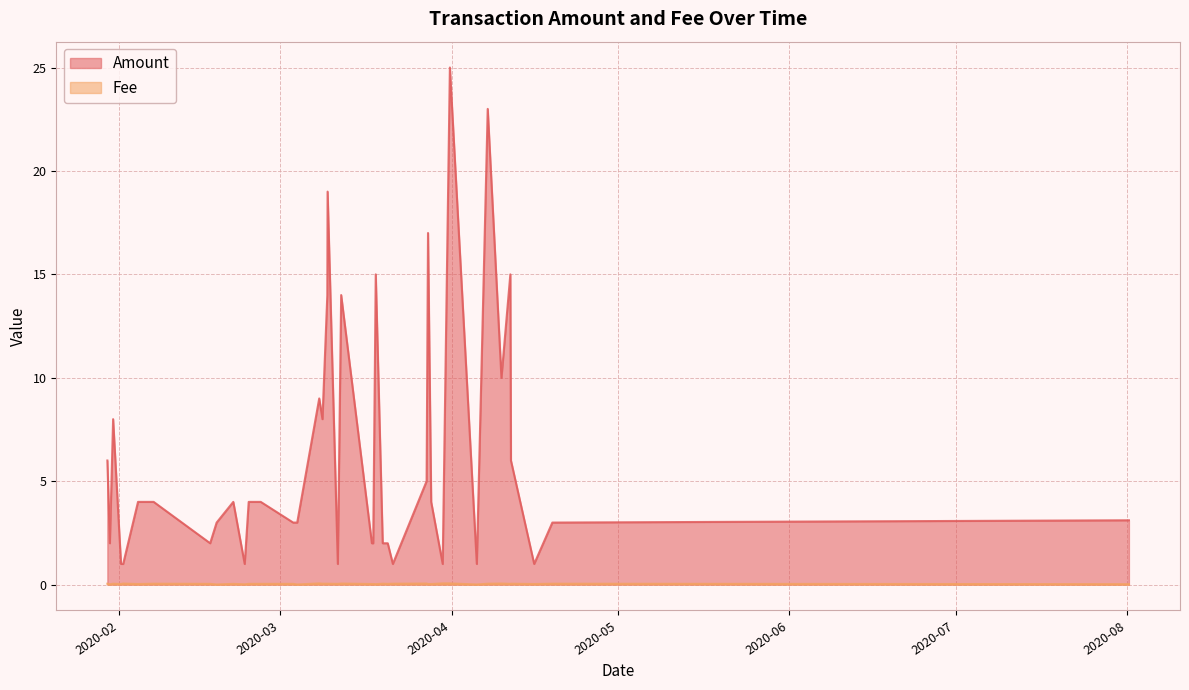

What are all the series names shown in the legend?

Amount, Fee